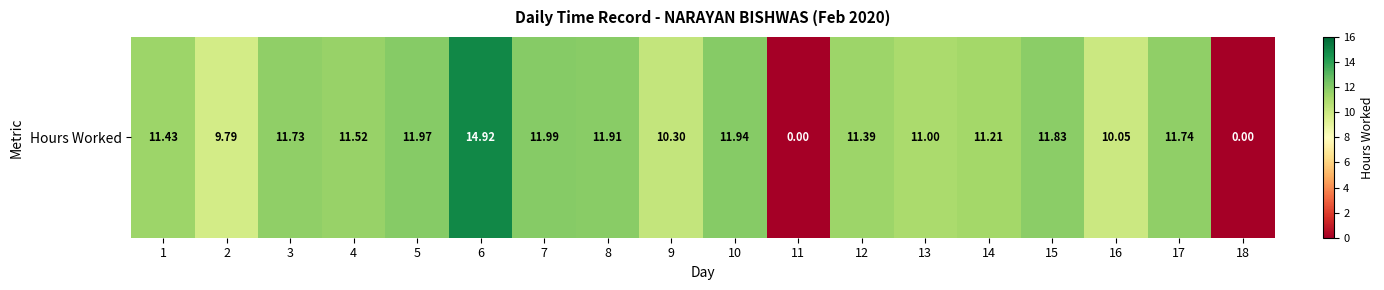

Is it true that the value at 7 is 19.8?

False